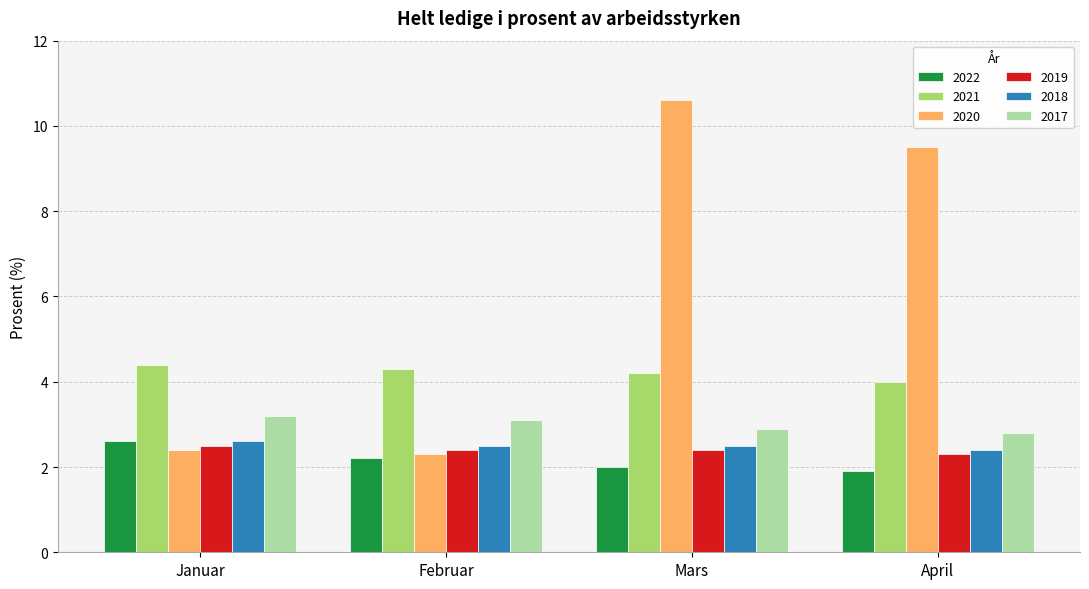

What is the sum of the 2018 values at Mars and Januar?

5.1